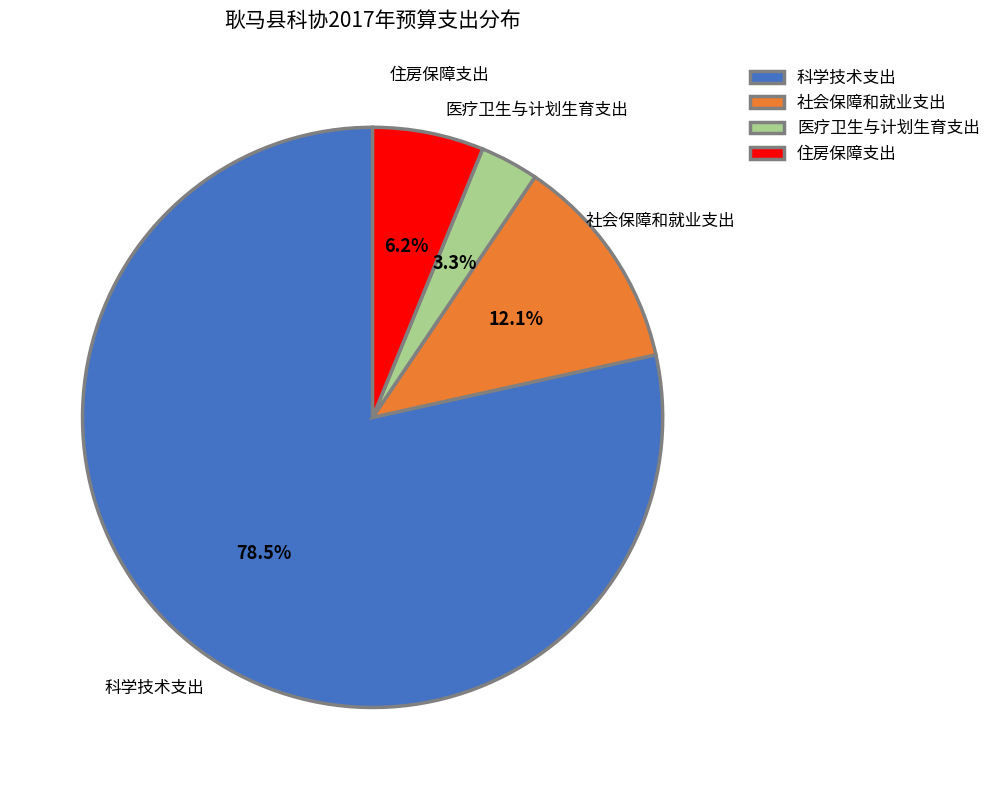

To the nearest percent, what is the combined percentage of 社会保障和就业支出 and 住房保障支出?

18%